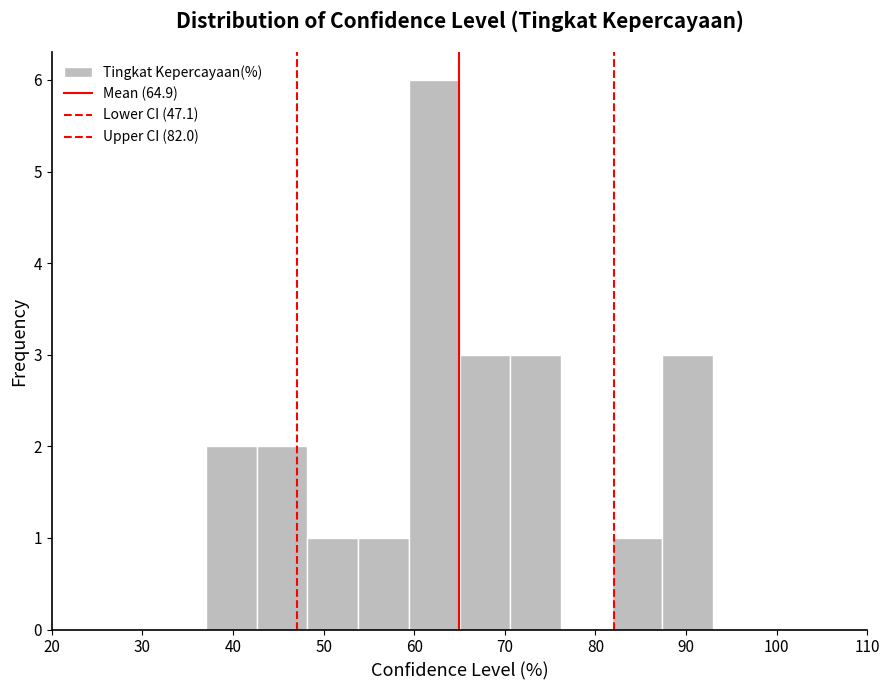

Reading left to right, transcribe this chart: for each bar, give the range it covers on the x-axis and its height. Neither the bar edges nor the heights are printed on the chart, so give them approximately, as read against the axes.

37.0 to 42.6: 2
42.6 to 48.2: 2
48.2 to 53.8: 1
53.8 to 59.4: 1
59.4 to 65.0: 6
65.0 to 70.6: 3
70.6 to 76.2: 3
76.2 to 81.8: 0
81.8 to 87.4: 1
87.4 to 93.0: 3